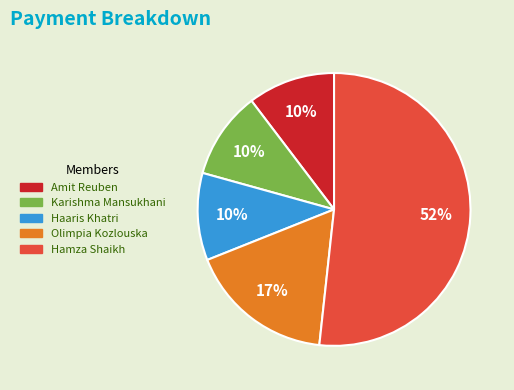

To the nearest percent, what is the average slice percentage?

20%